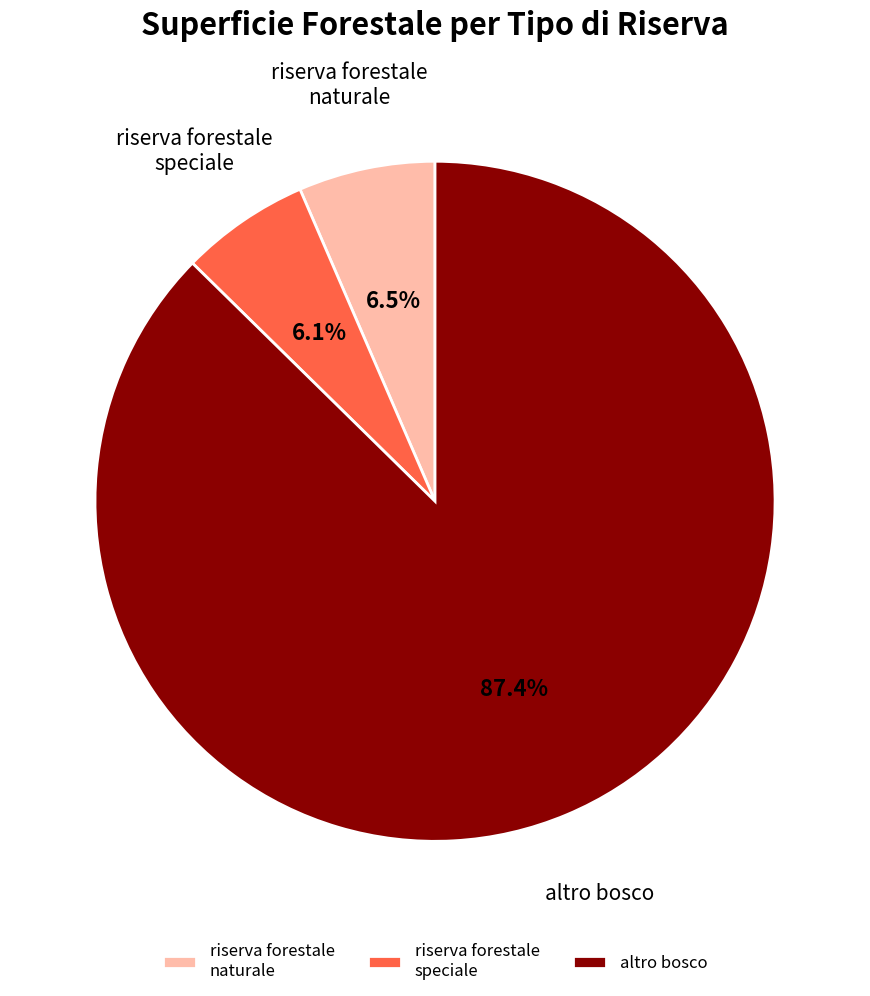

Which slice represents more than half of the pie?

altro bosco